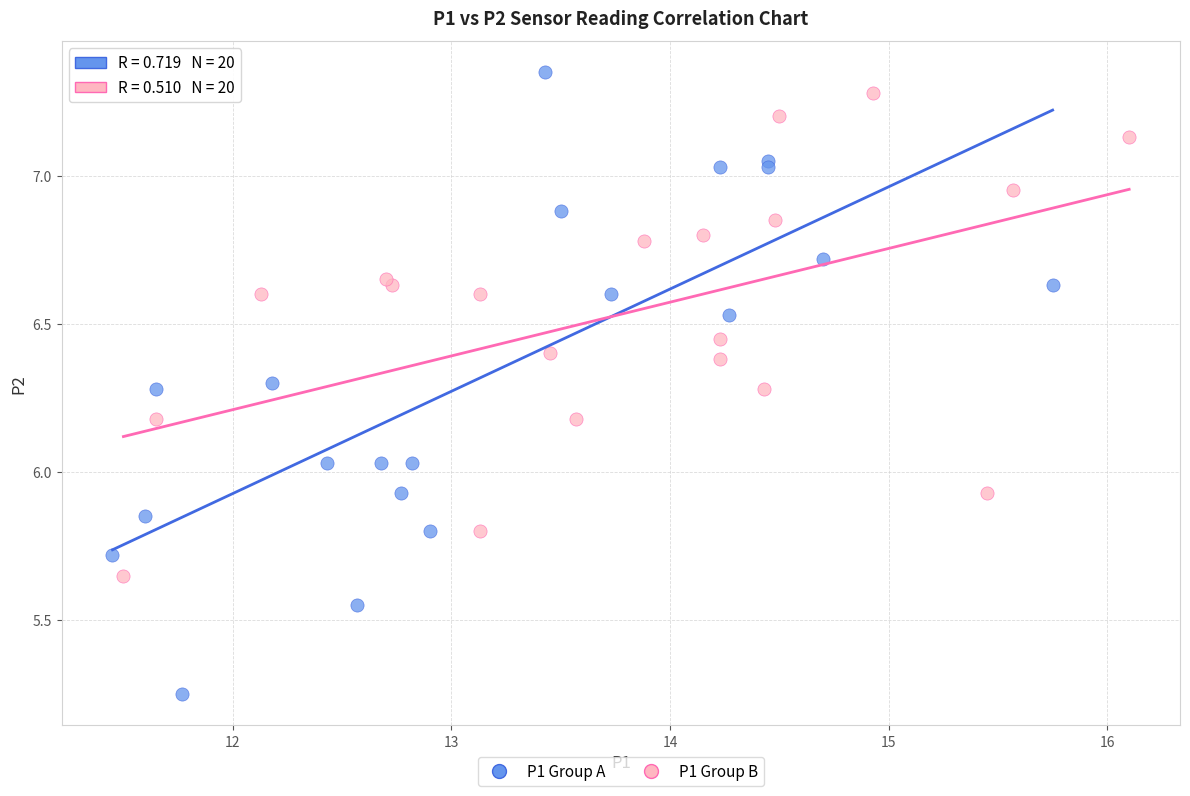

Which series has the widest spread of Y values?

P1 Group A